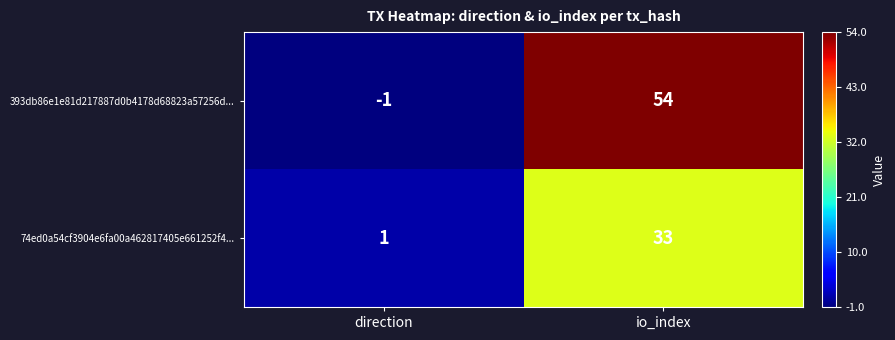

Is it true that 393db86e1e81d217887d0b4178d68823a57256d... equals -1 at direction?

True